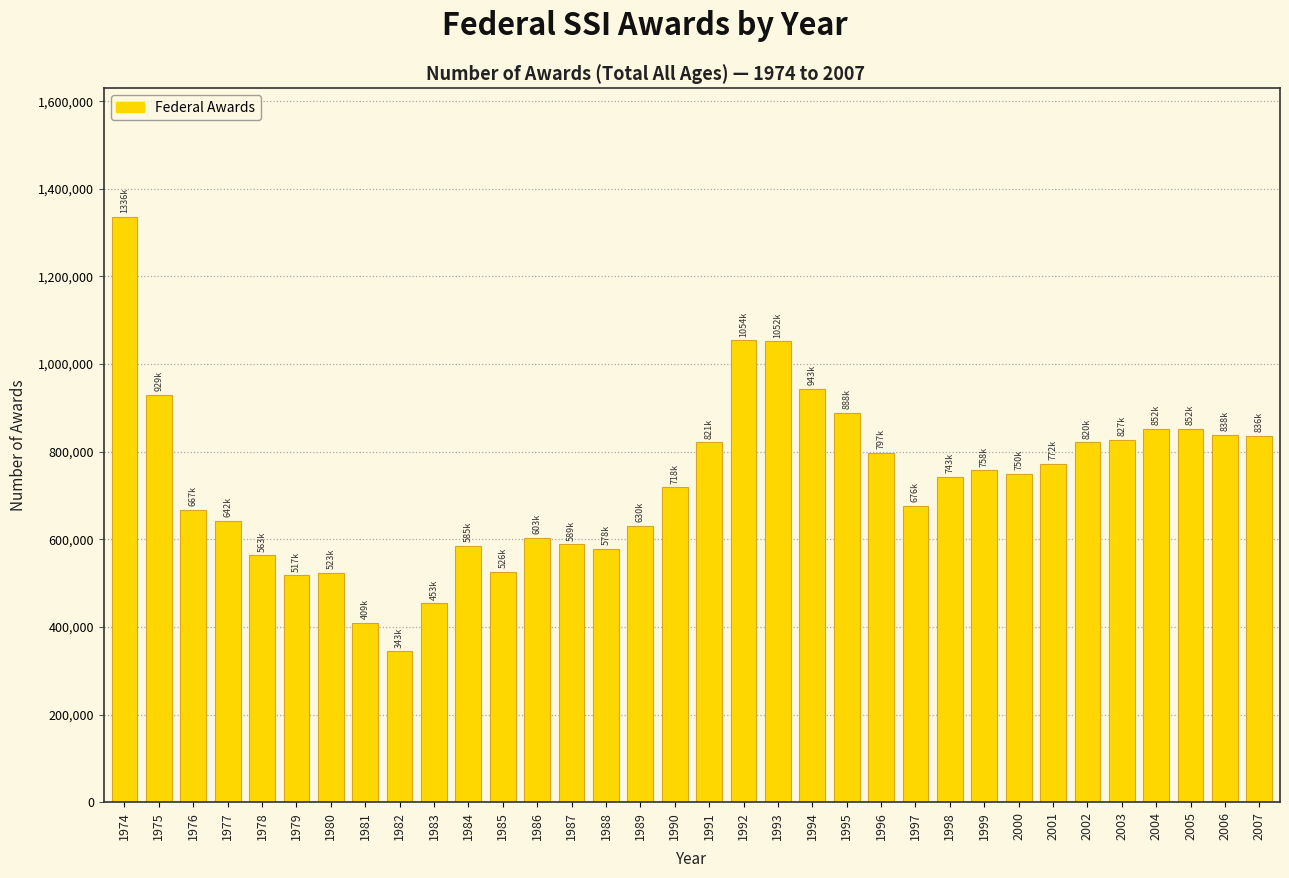

Is it true that the value at 1990 is 949903?

False